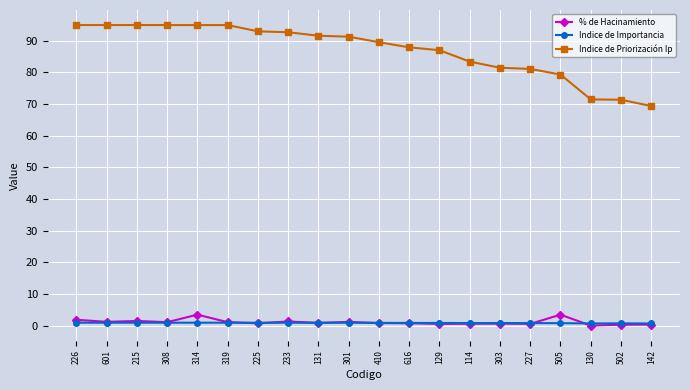

What is the difference between the maximum and minimum values in the % de Hacinamiento series?

3.4